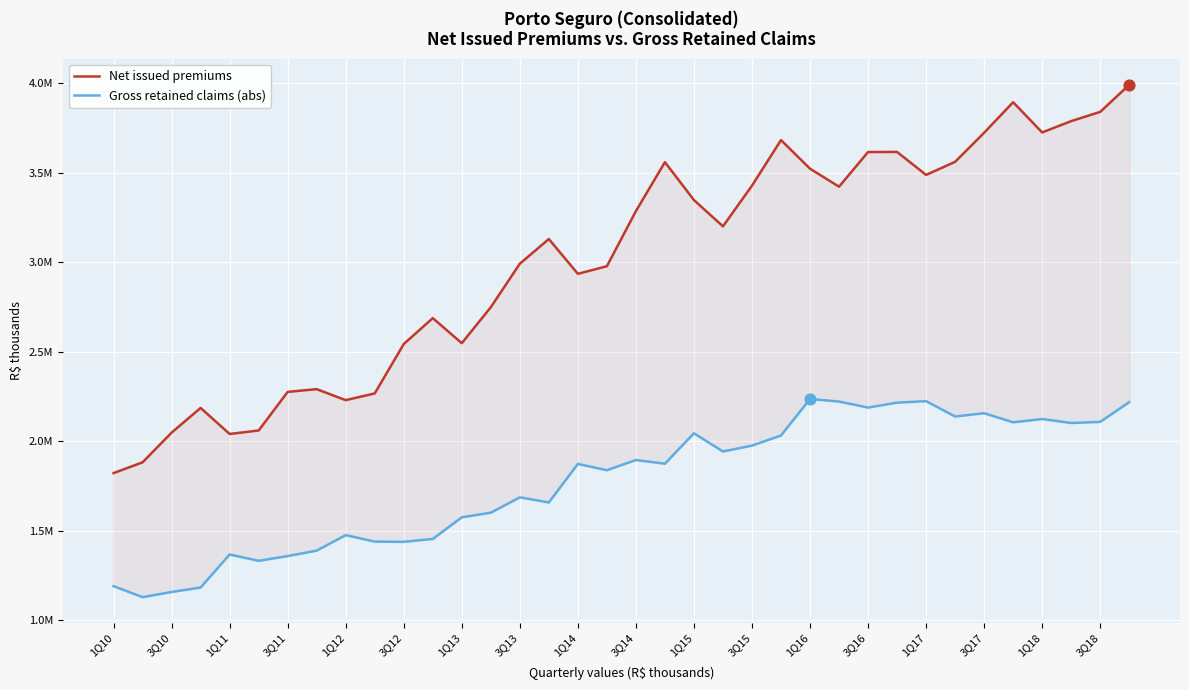

Which series contains the highest Y value?

Net issued premiums